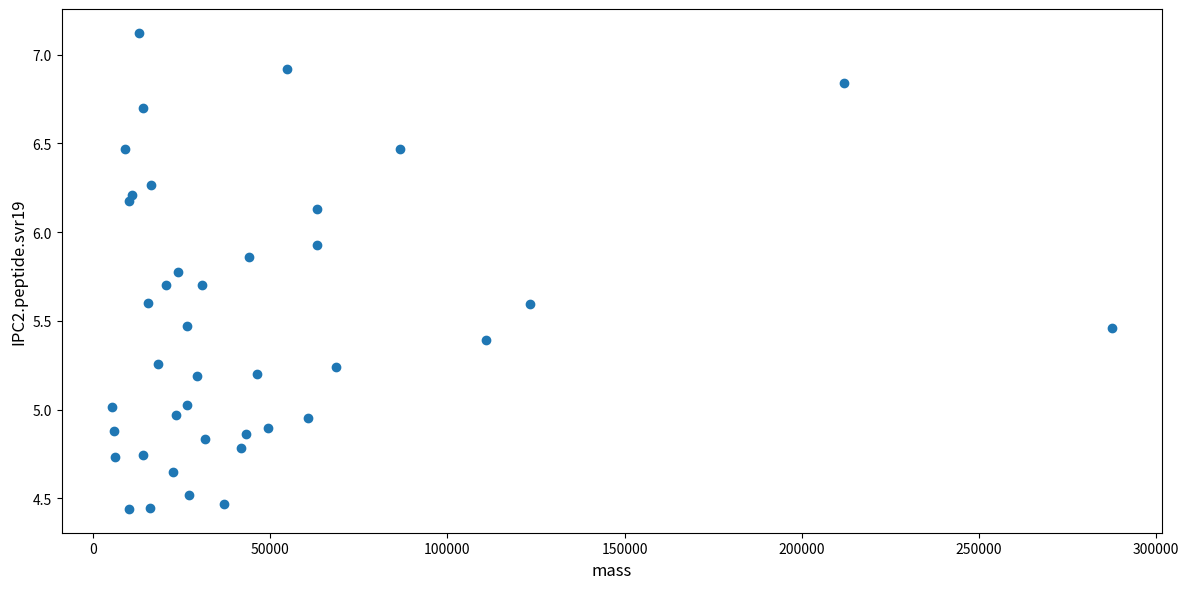

What is the range of X values (max minus min)?

282477.3